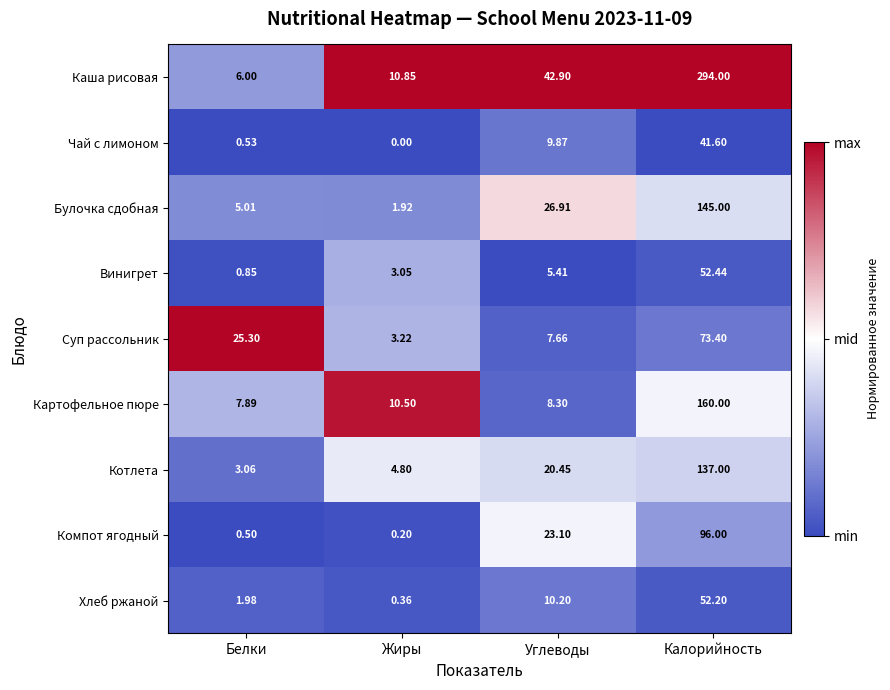

At which label is Чай с лимоном closest to 20?

Углеводы